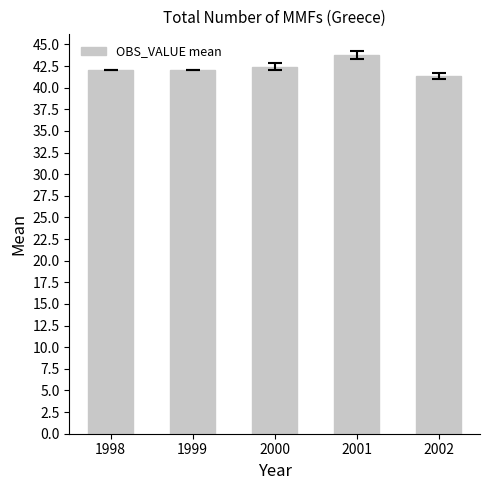

What is the minimum value shown in the chart?

41.3